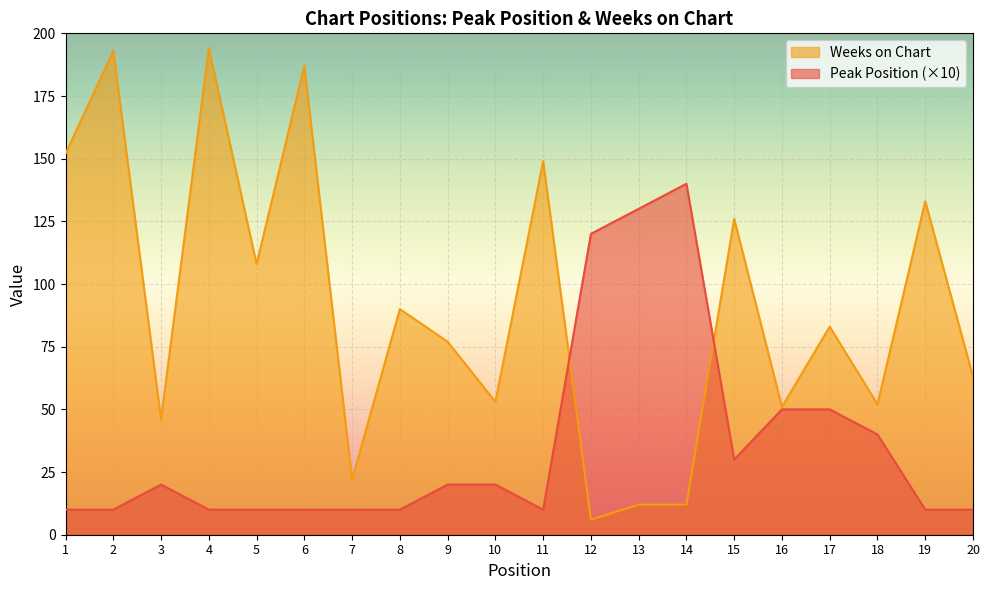

At which category is the sum across all series the highest?

4